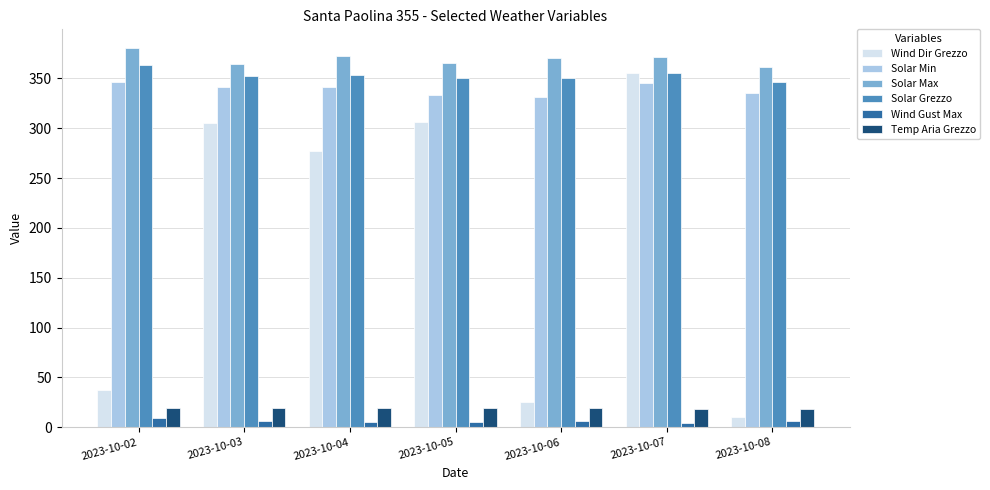

Does the chart contain any negative values?

No